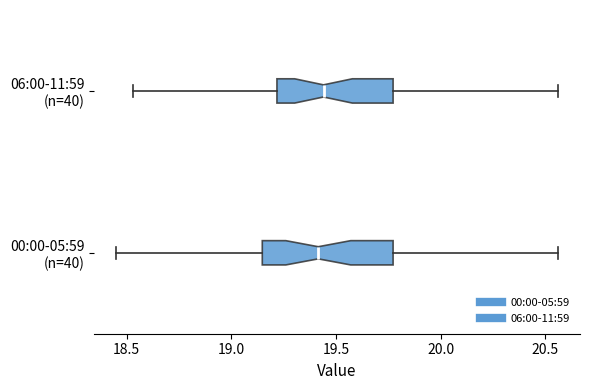

Where is the right edge of the box for 06:00-11:59 (n=40) on the x-axis? The values are not printed on the chart, so give them approximately, as read against the axis.

19.75